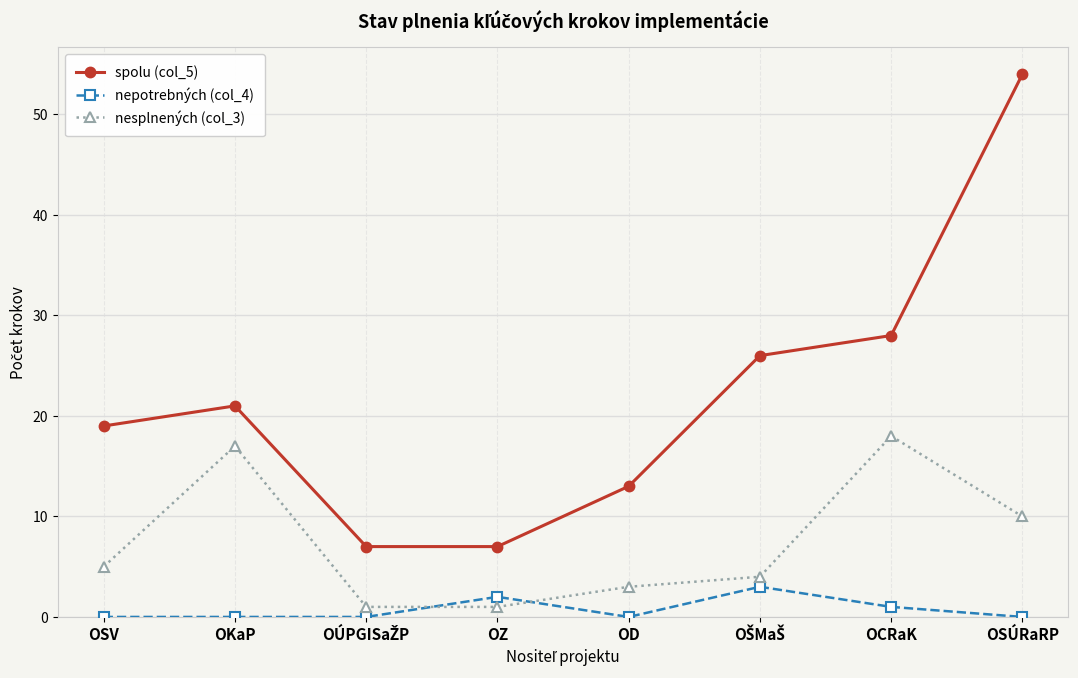

Where is the first local maximum for nesplnených (col_3)?

OKaP